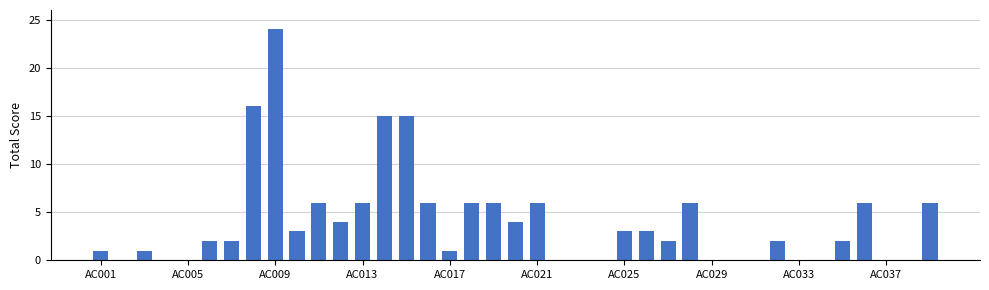

What is the maximum value shown in the chart?

24